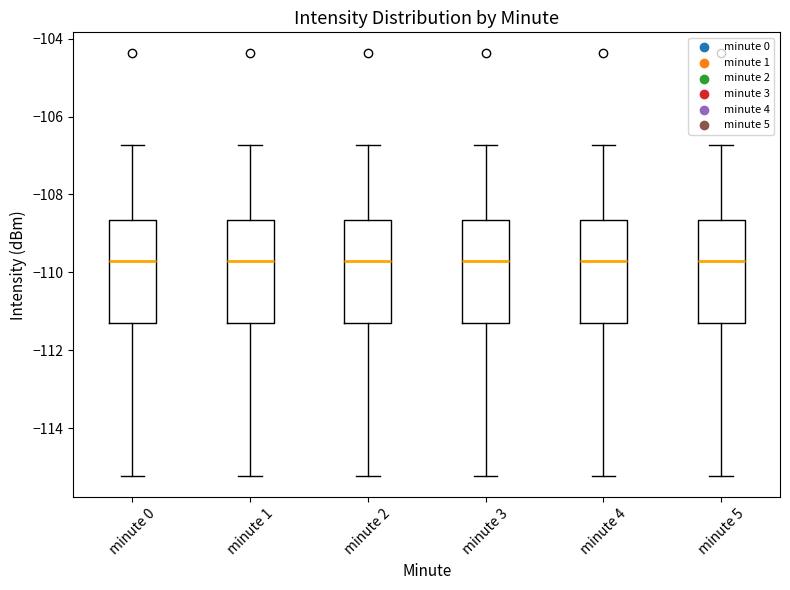

Reading left to right, transcribe this box plot: for each box, give where its median line is, the range the box spans, and where its two whiskers end, as read against the y-axis. The values are not printed on the chart, so give them approximately, as read against the axis.

minute 0: median -109.8, box -111.4 to -108.6, whiskers -115.2 to -106.8
minute 1: median -109.8, box -111.4 to -108.6, whiskers -115.2 to -106.8
minute 2: median -109.8, box -111.4 to -108.6, whiskers -115.2 to -106.8
minute 3: median -109.8, box -111.4 to -108.6, whiskers -115.2 to -106.8
minute 4: median -109.8, box -111.4 to -108.6, whiskers -115.2 to -106.8
minute 5: median -109.8, box -111.4 to -108.6, whiskers -115.2 to -106.8